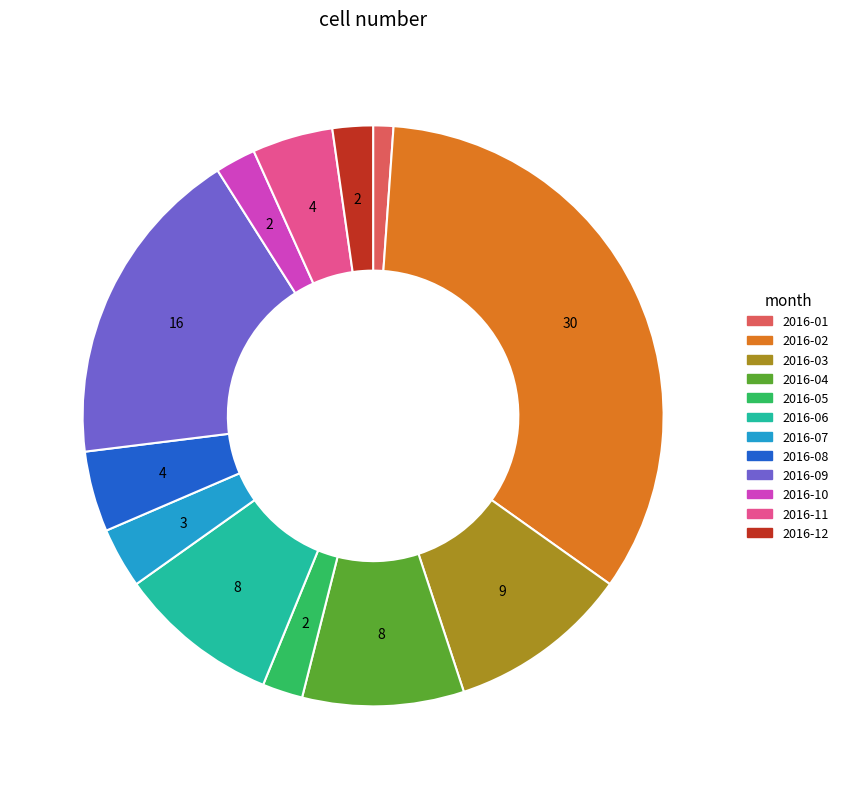

The 2016-10 slice represents 2% of the pie. True or false?

True